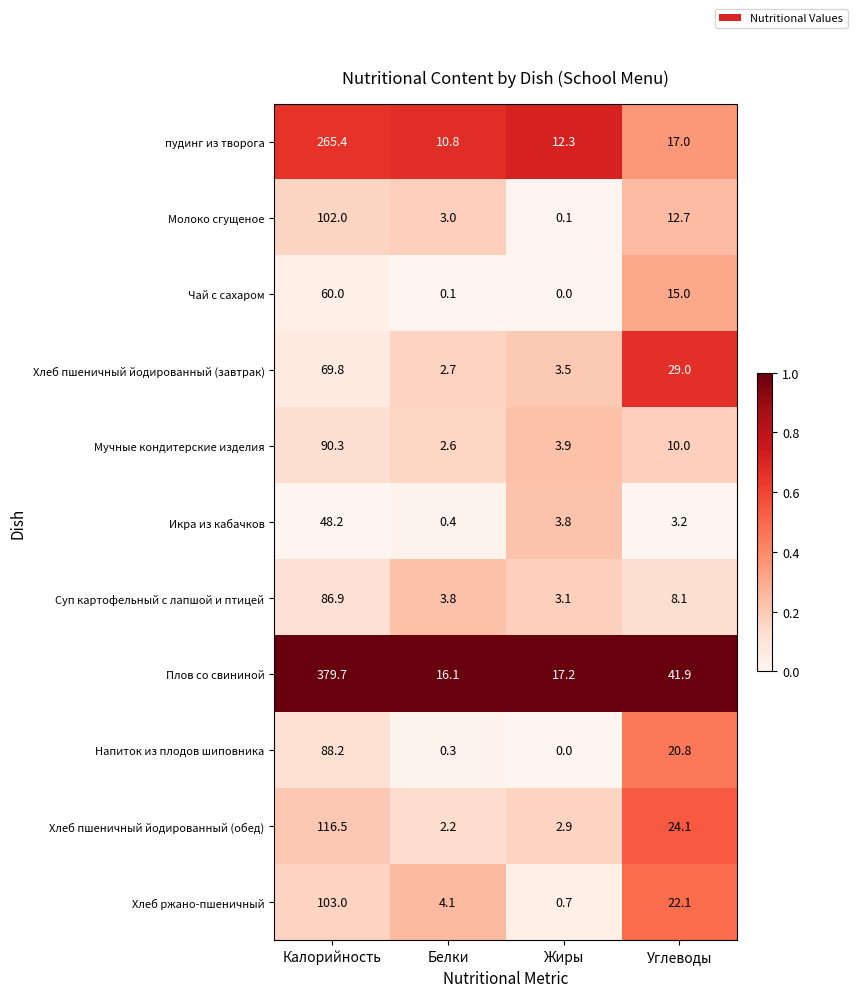

The Молоко сгущеное series shows 12.7 at Углеводы. True or false?

True